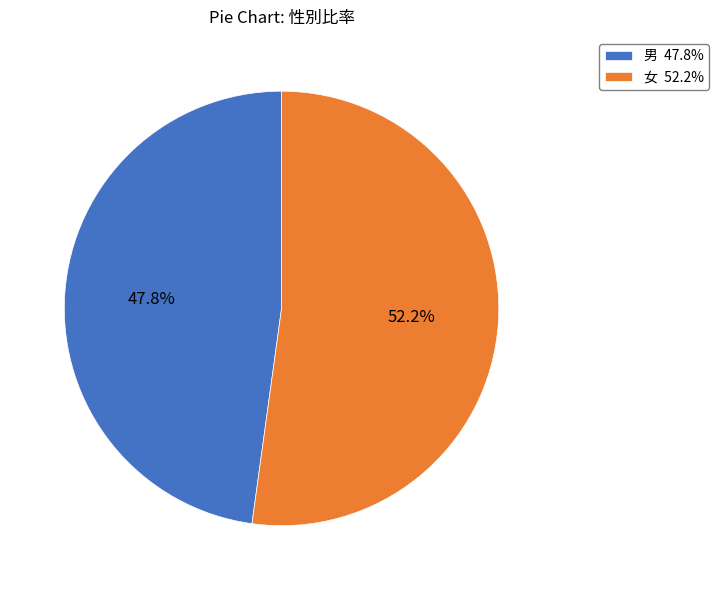

Which slice is the smallest?

男